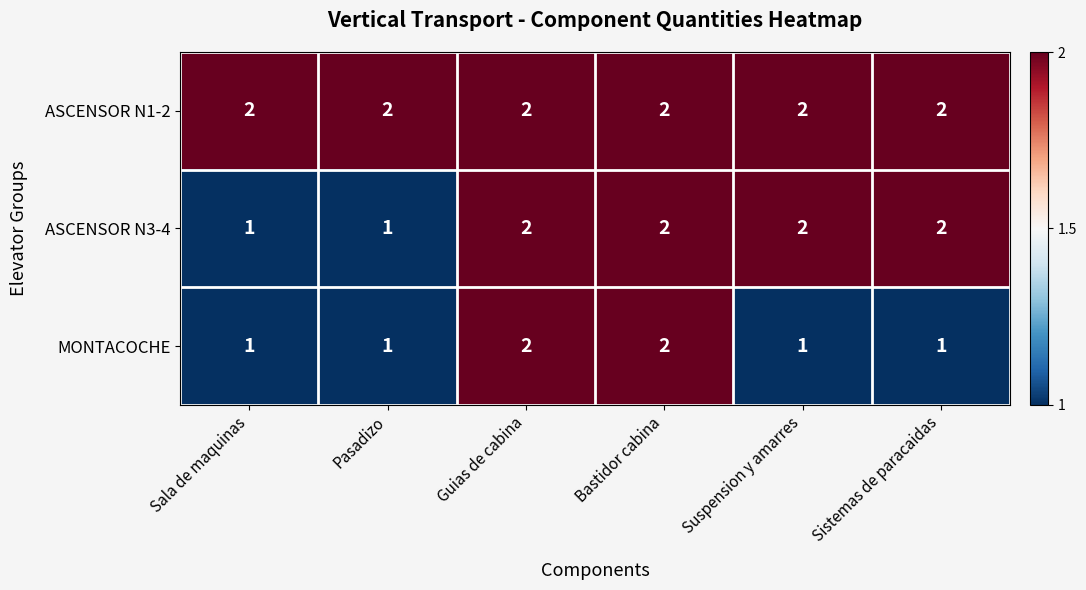

Reading left to right, transcribe all the data shown in this chart.

ASCENSOR N1-2: Sala de maquinas=2	Pasadizo=2	Guias de cabina=2	Bastidor cabina=2	Suspension y amarres=2	Sistemas de paracaidas=2
ASCENSOR N3-4: Sala de maquinas=1	Pasadizo=1	Guias de cabina=2	Bastidor cabina=2	Suspension y amarres=2	Sistemas de paracaidas=2
MONTACOCHE: Sala de maquinas=1	Pasadizo=1	Guias de cabina=2	Bastidor cabina=2	Suspension y amarres=1	Sistemas de paracaidas=1